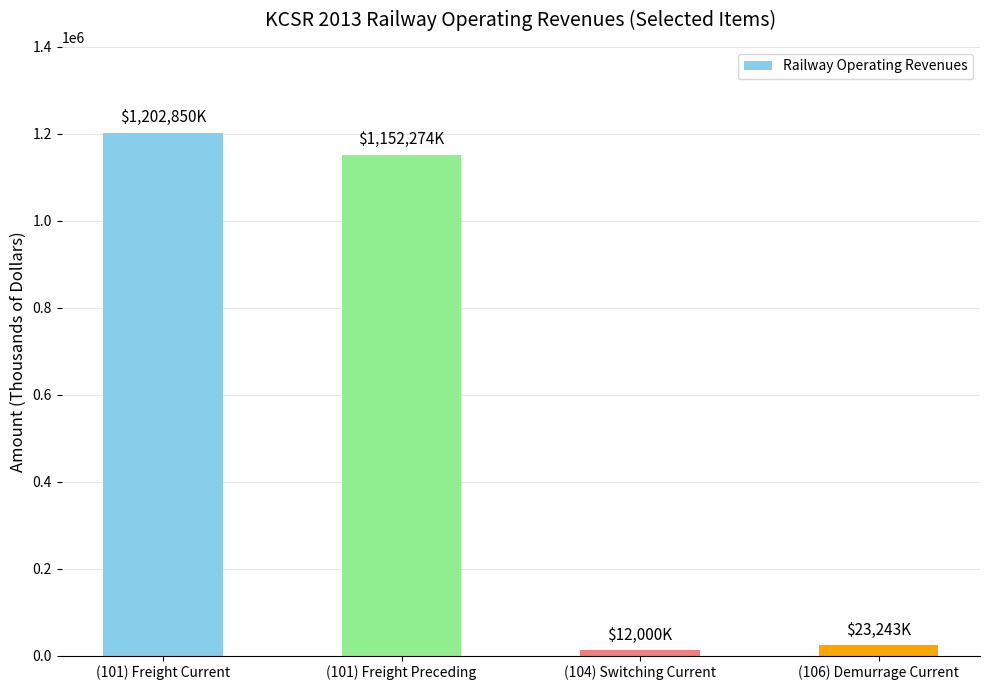

Rank the categories by value from lowest to highest.

(104) Switching Current, (106) Demurrage Current, (101) Freight Preceding, (101) Freight Current